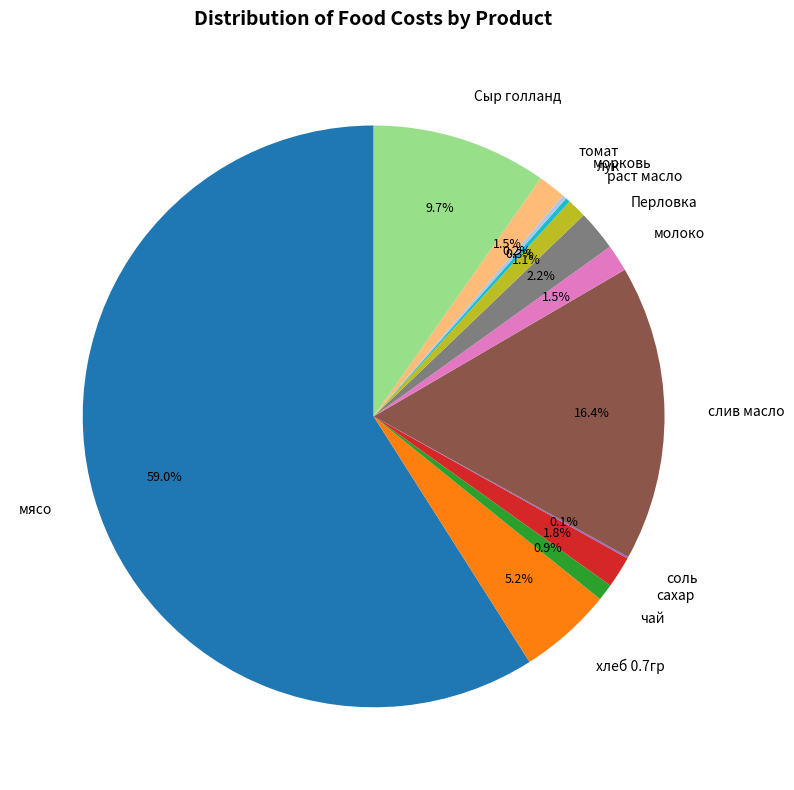

Do сахар and чай together represent more than half of the pie?

No